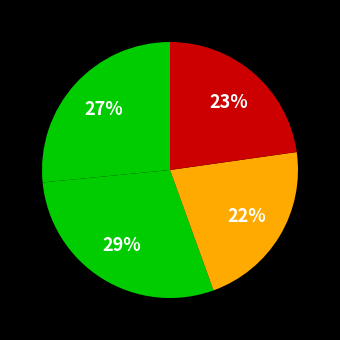

Count the number of slices in the pie.

4